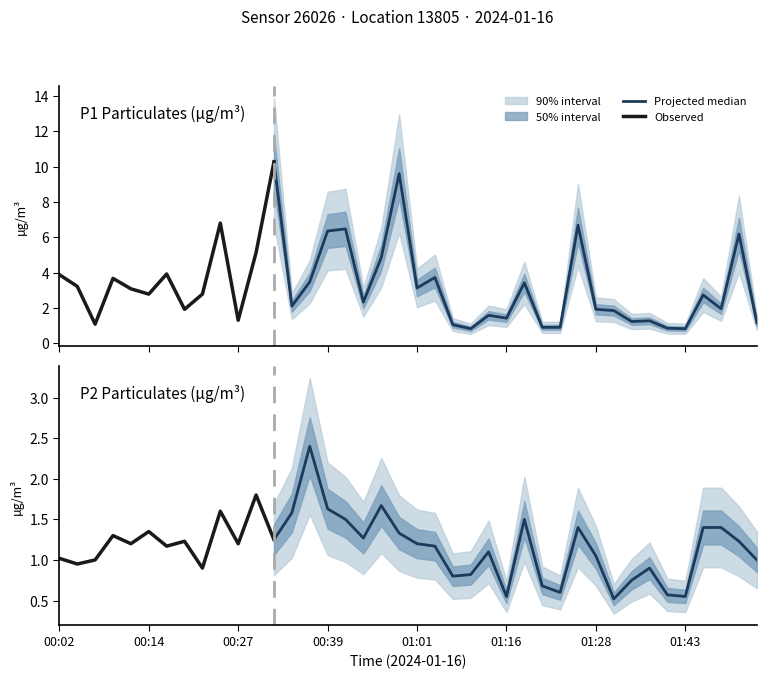

True or false: P1 and P2 cross at least once.

False